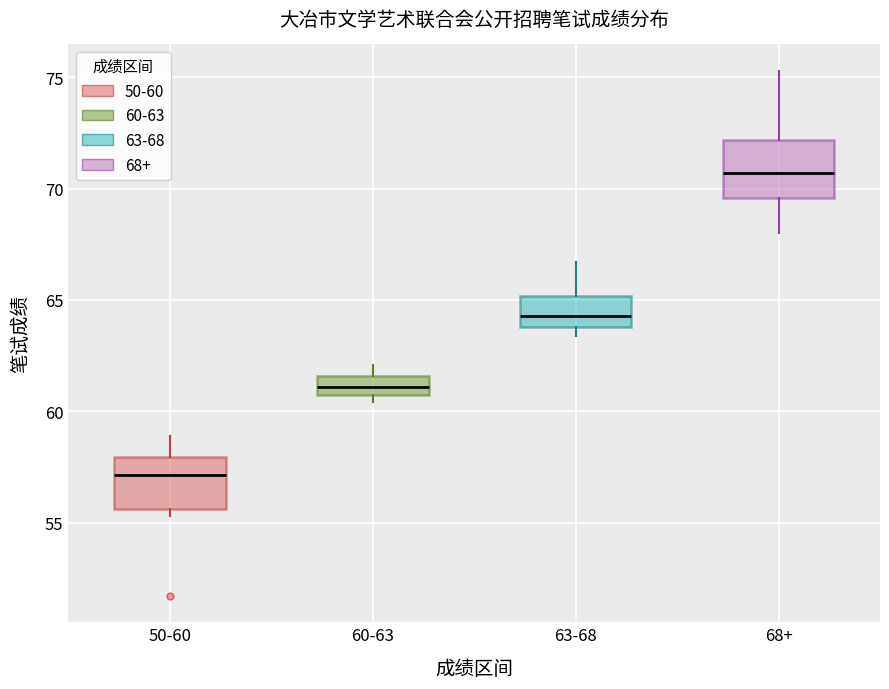

Reading left to right, transcribe this box plot: for each box, give where its median line is, the range the box spans, and where its two whiskers end, as read against the y-axis. The values are not printed on the chart, so give them approximately, as read against the axis.

50-60: median 57.0, box 55.5 to 58.0, whiskers 55.5 (just below the box's lower edge) to 59.0
60-63: median 61.0 (inside the box), box 61.0 to 61.5, whiskers 60.5 to 62.0
63-68: median 64.5, box 64.0 to 65.0, whiskers 63.5 to 66.5
68+: median 70.5, box 69.5 to 72.0, whiskers 68.0 to 75.5